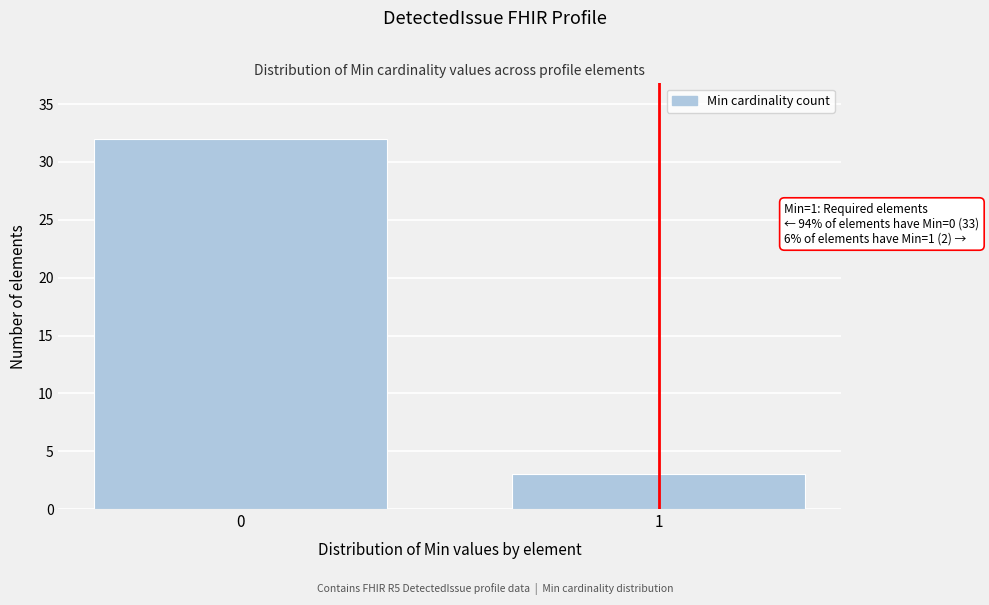

Reading left to right, list all the values displayed in this chart.

0=32	1=3